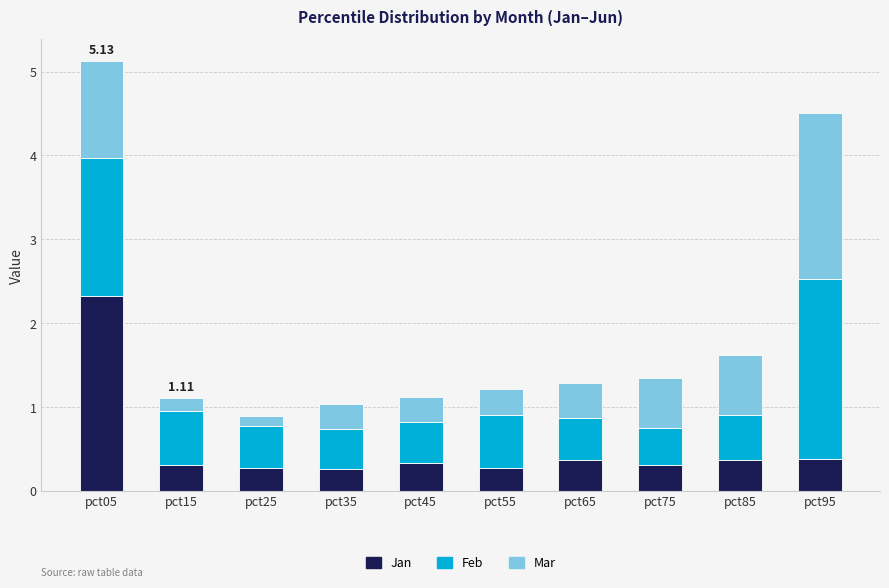

The value of Jan at pct65 is 0.4. True or false?

True